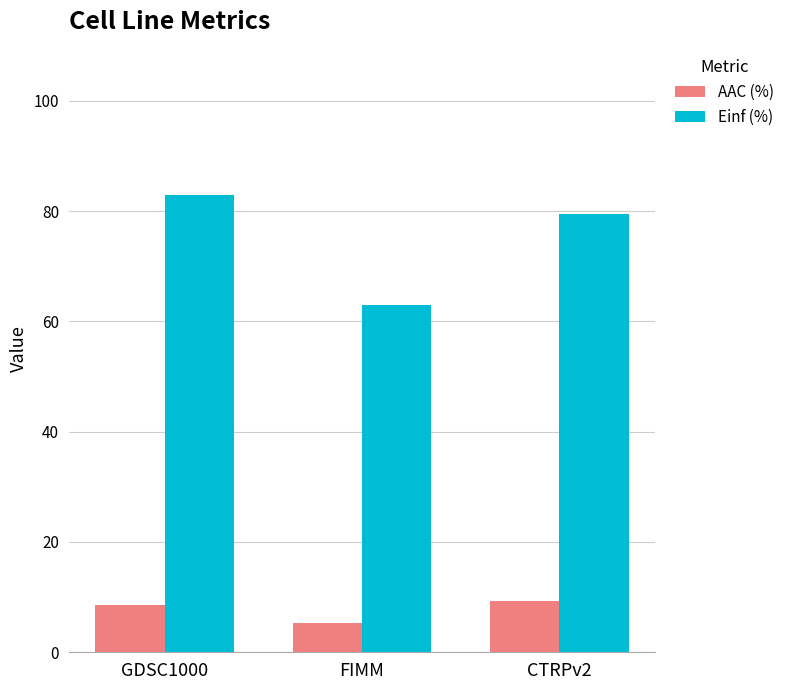

What is the value of the Einf (%) bar at the 3rd from the left?

79.5